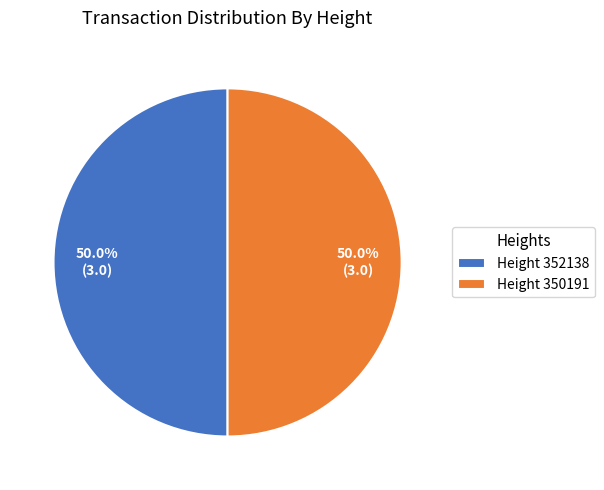

How much of the chart is everything except Height 350191?

50.0%